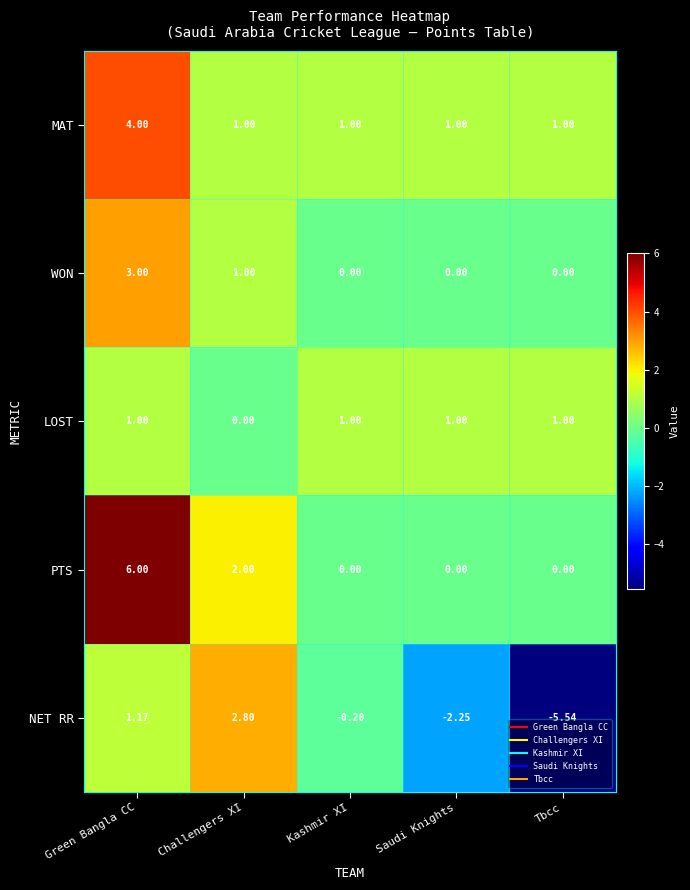

Where is NET RR nearest to the value -1?

Kashmir XI